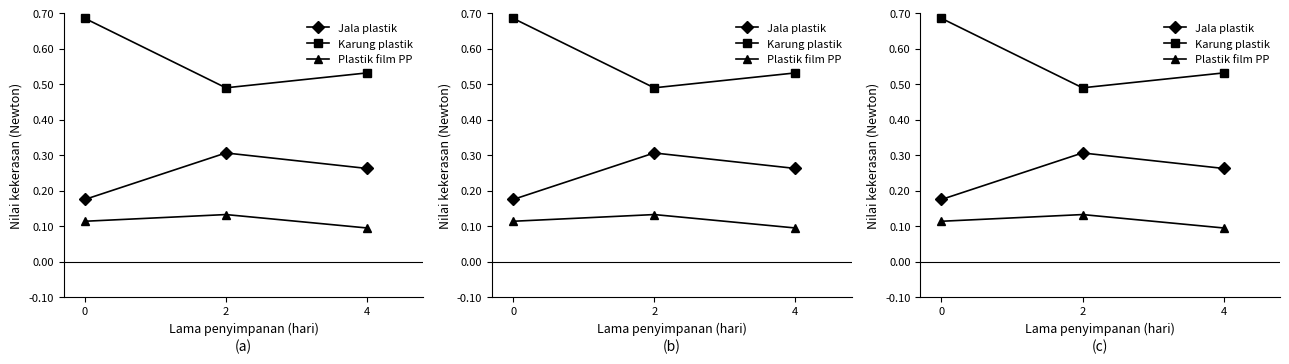

True or false: Plastik film PP has a value of 0.1 at 4.

False